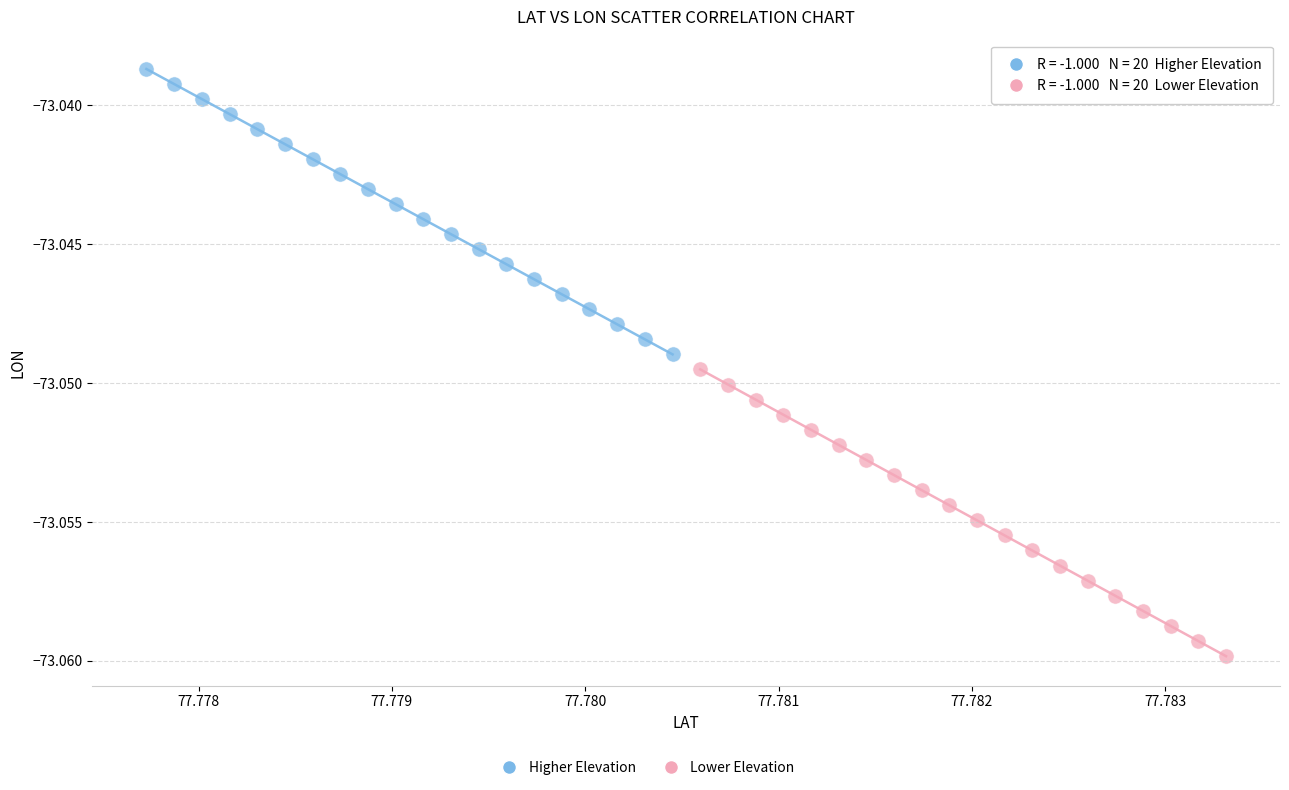

Which series has the widest spread of Y values?

Lower Elevation